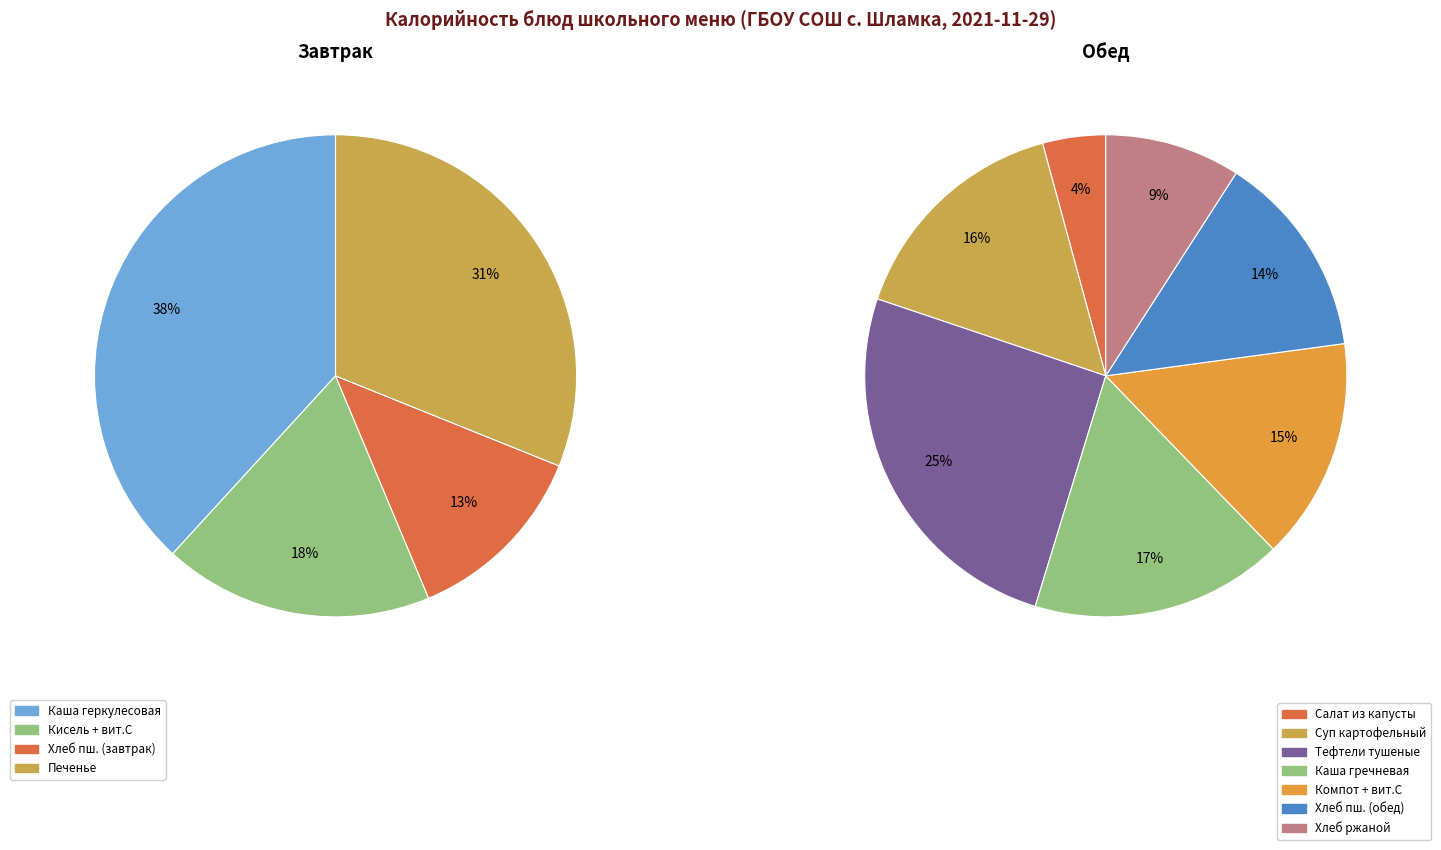

How many segments does this pie chart have?

11